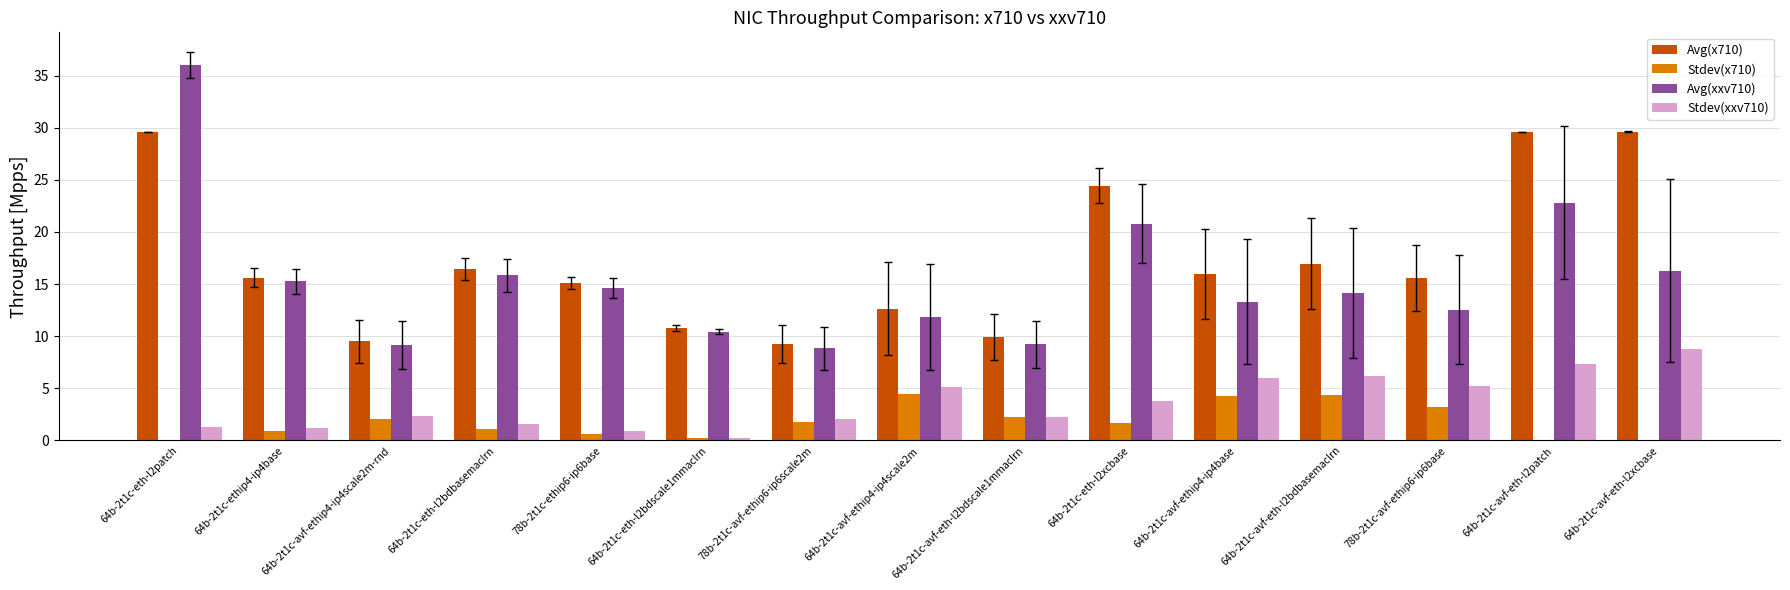

True or false: Stdev(x710) has a value of 1.7 at 64b-2t1c-eth-l2xcbase.

True